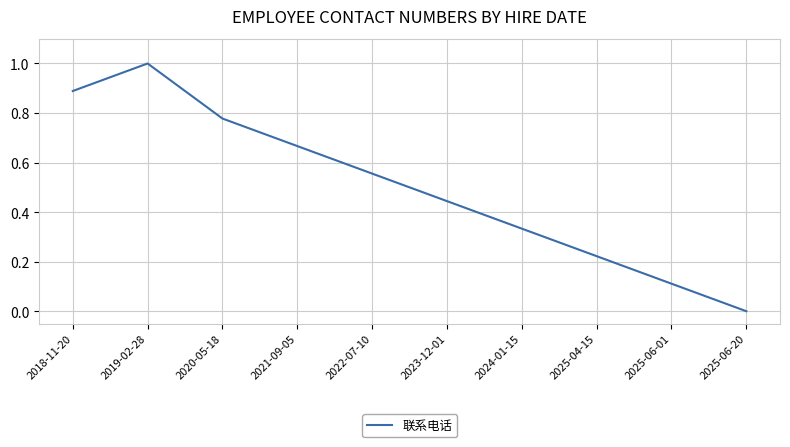

What position from the right is 2025-06-01?

2